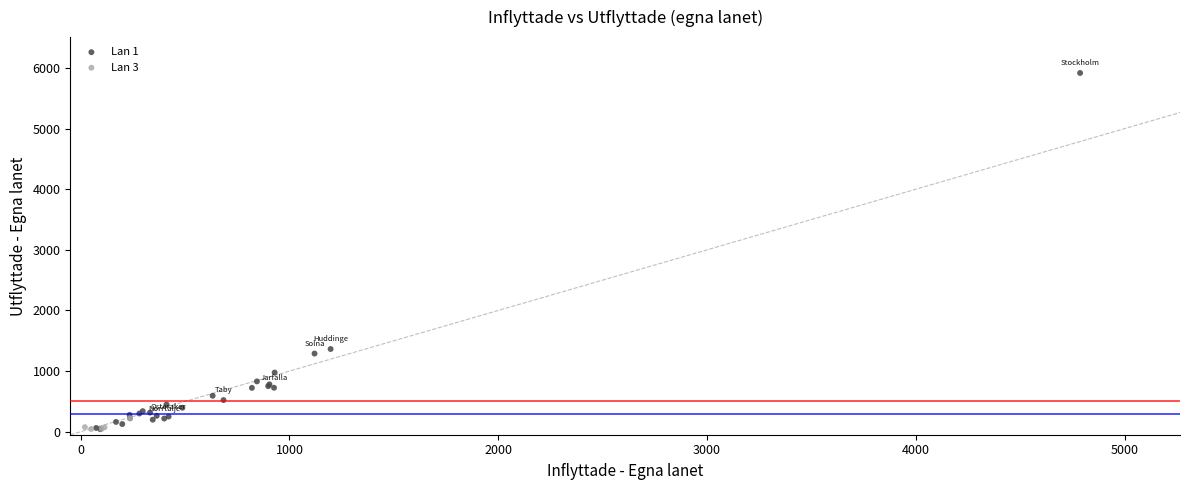

What are all the series names shown in the legend?

Lan 1, Lan 3